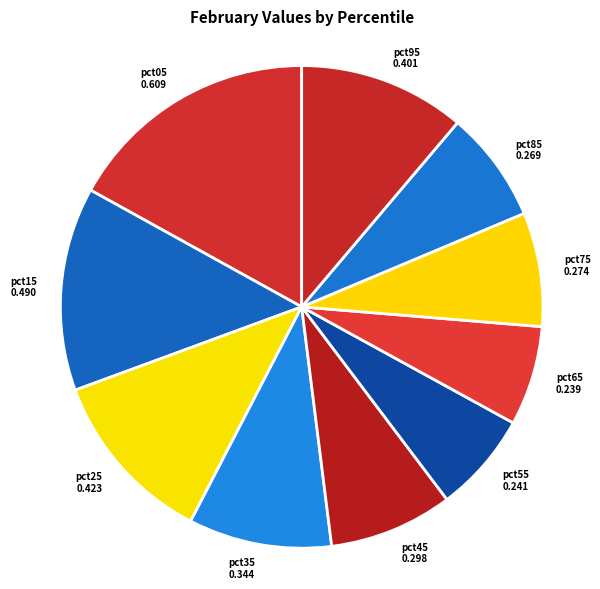

Which has a higher value, pct65 0.239 or pct05 0.609?

pct05 0.609